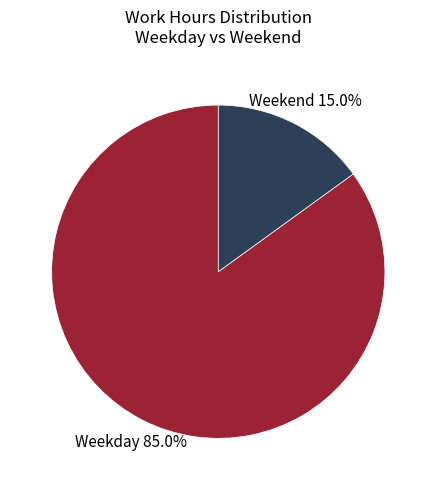

What percentage do Weekend and Weekday together represent?

100.0%